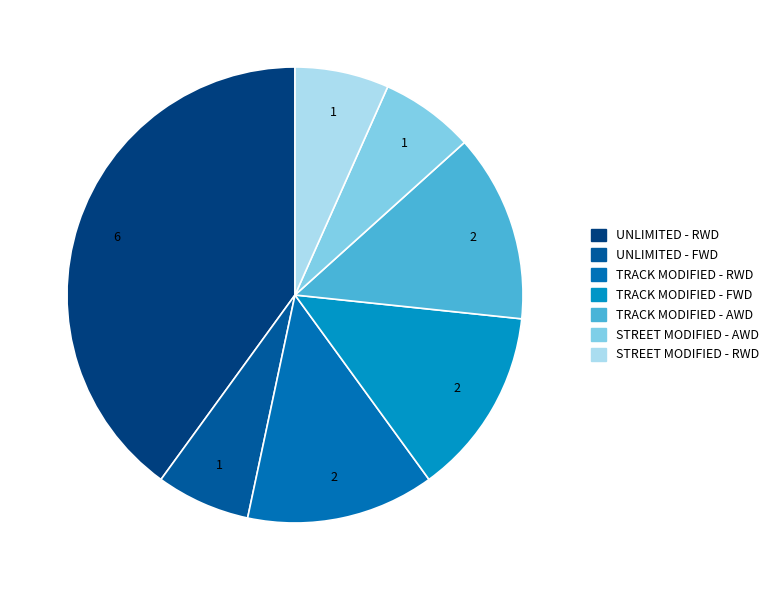

Does TRACK MODIFIED - AWD account for over 50% of the chart?

No